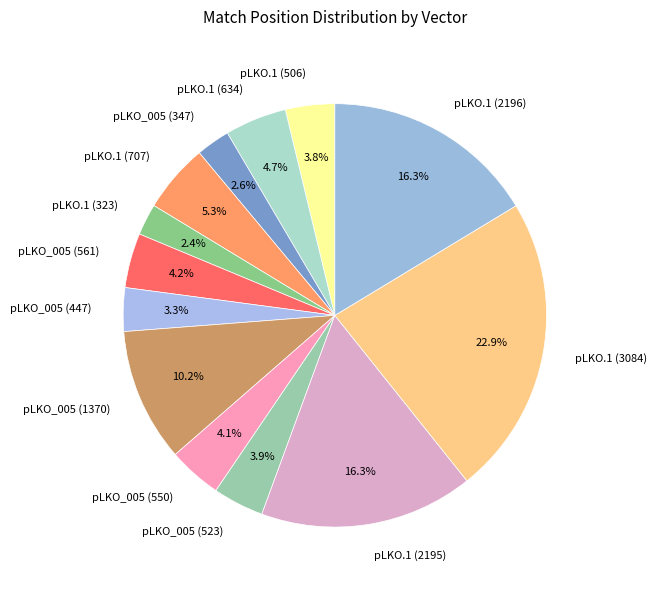

To the nearest percent, what percentage of the pie is pLKO_005 (523)?

4%